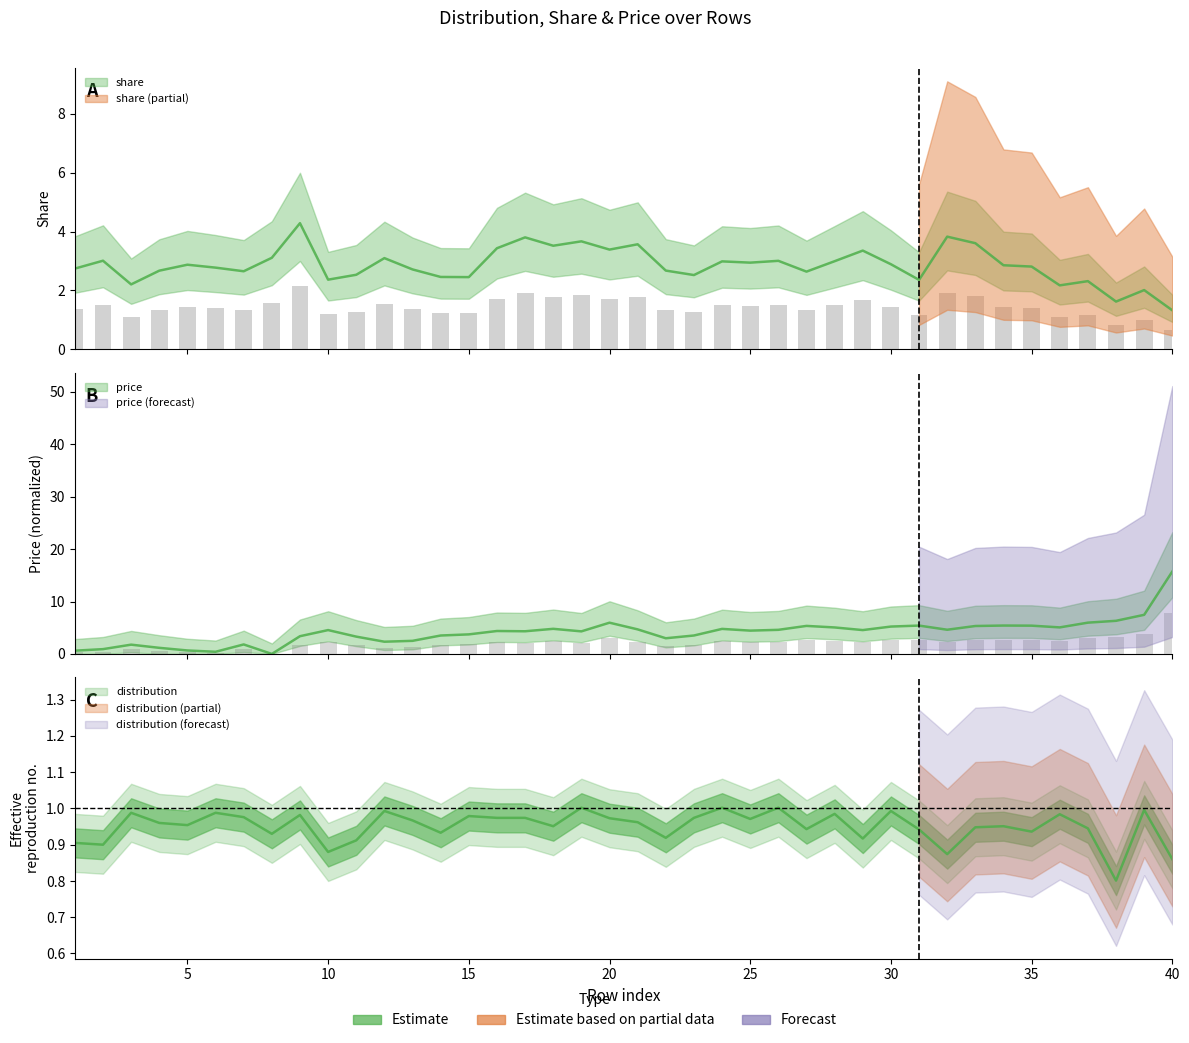

Which series has the largest total across all categories?

price